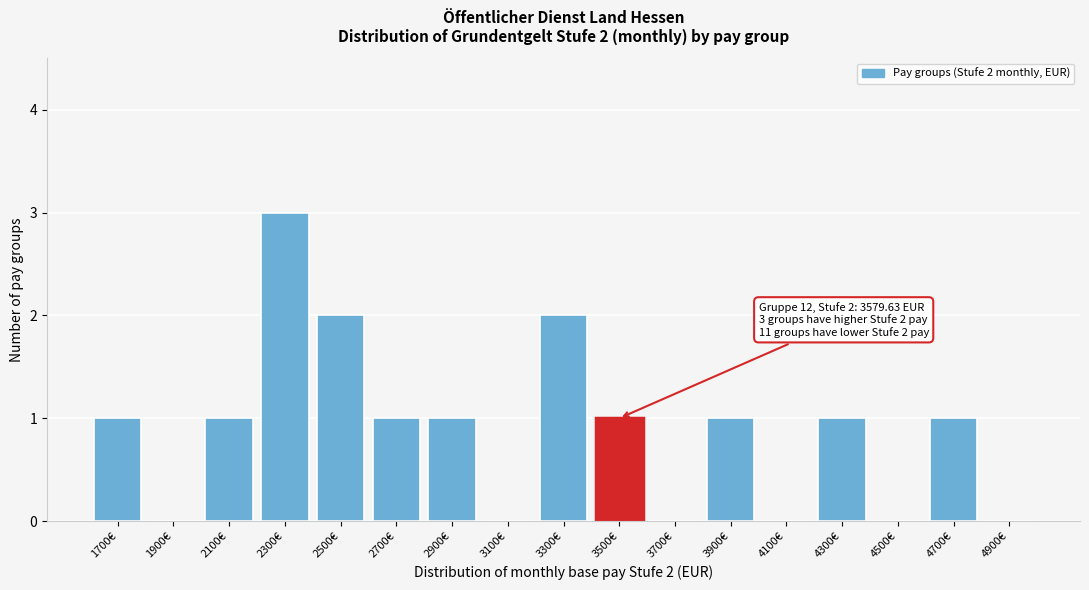

Reading right to left, what are all the values shown in this chart?

4900€=0	4700€=1	4500€=0	4300€=1	4100€=0	3900€=1	3700€=0	3500€=1	3300€=2	3100€=0	2900€=1	2700€=1	2500€=2	2300€=3	2100€=1	1900€=0	1700€=1